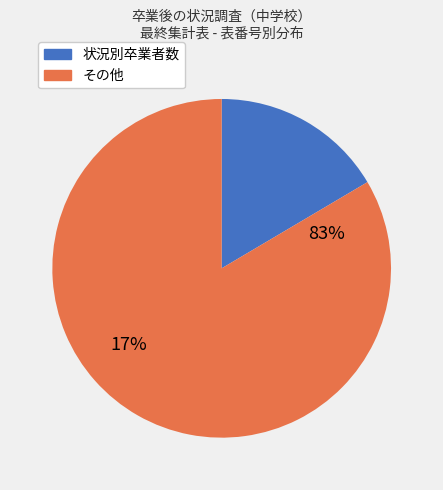

Is it true that 専修学校等入学者数 is 7% of the pie?

False